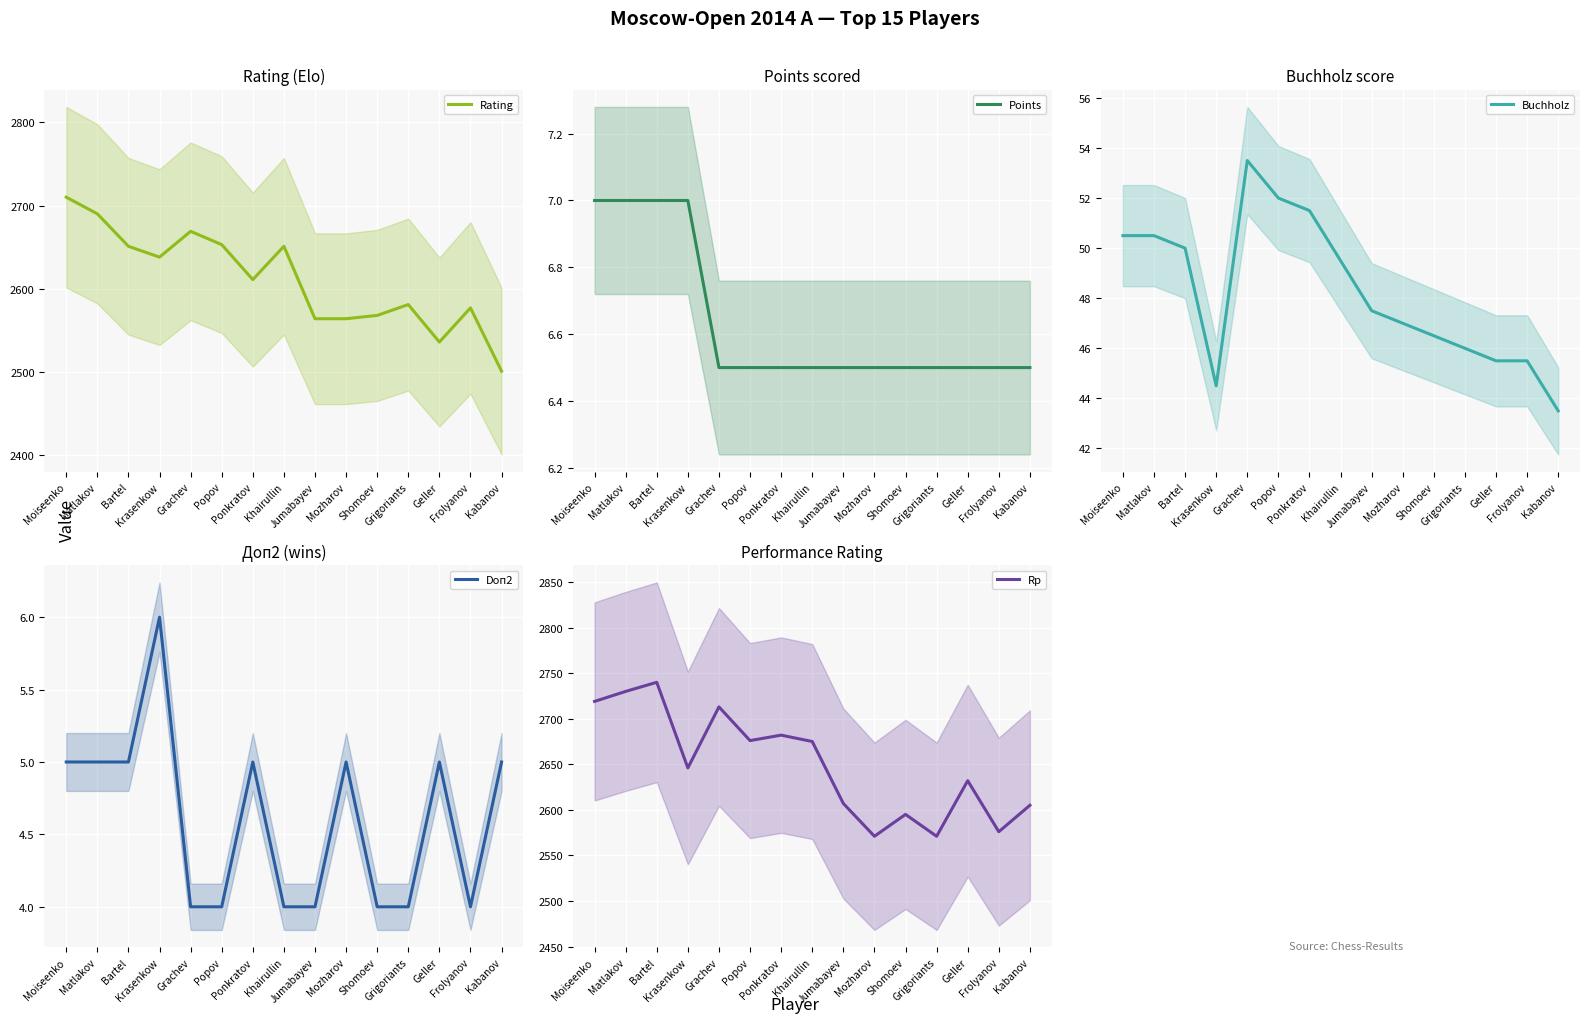

What is the average value of the Rating series?

2611